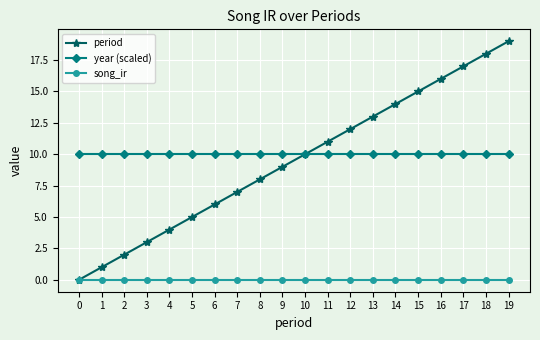

What are all the series names shown in the legend?

period, year (scaled), song_ir